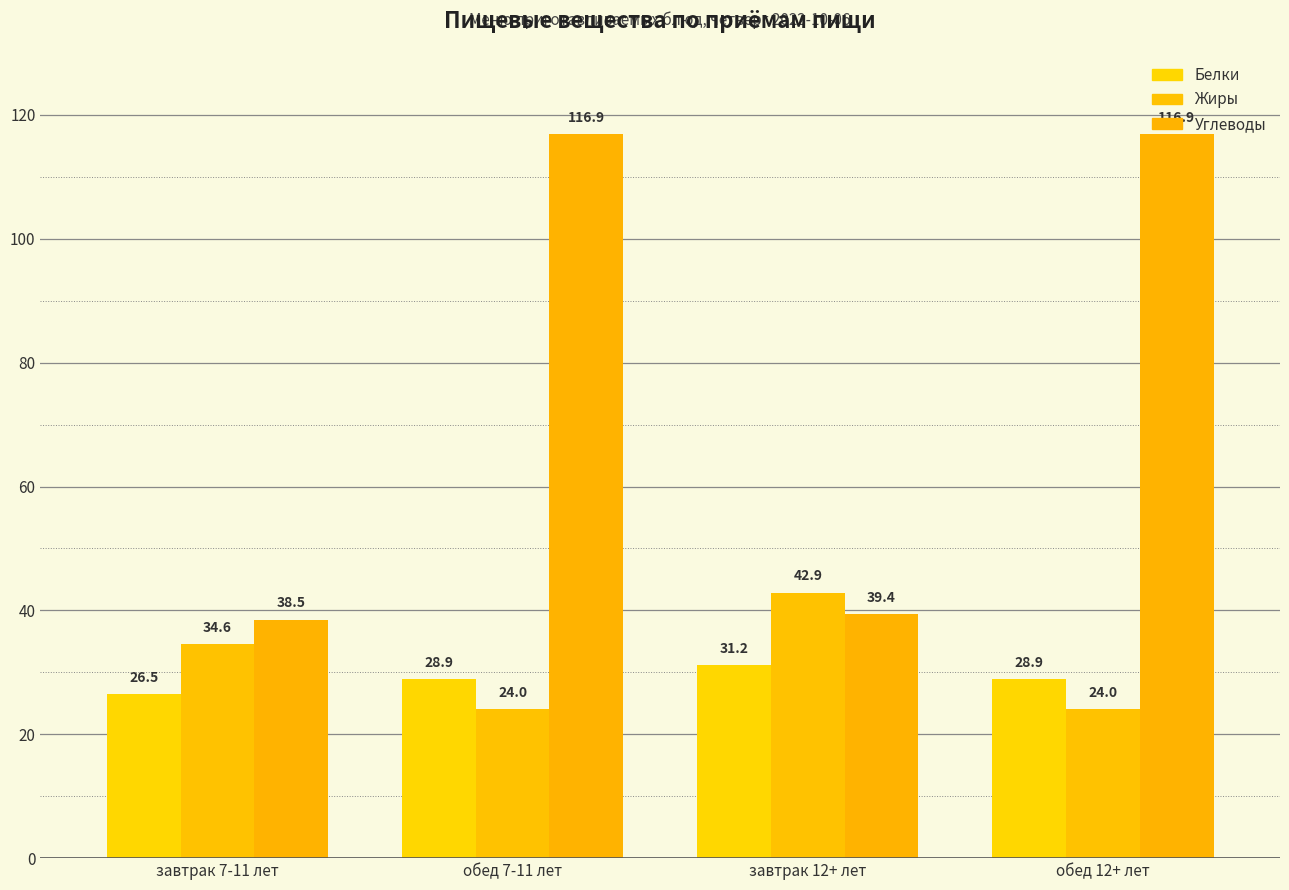

What are all the series names shown in the legend?

Белки, Жиры, Углеводы